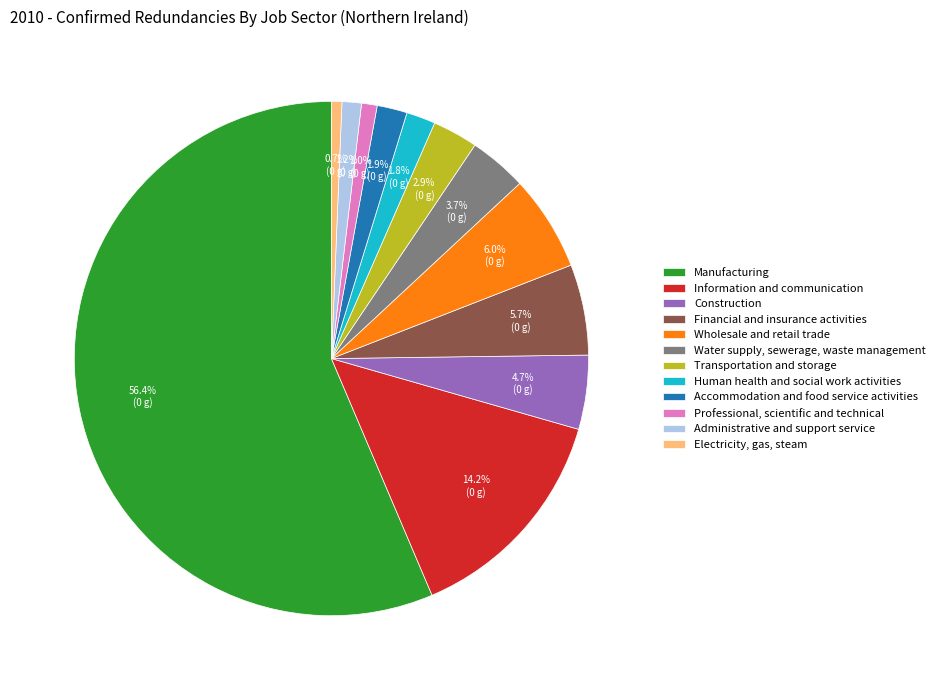

Which has a higher value, Professional, scientific and technical or Transportation and storage?

Transportation and storage